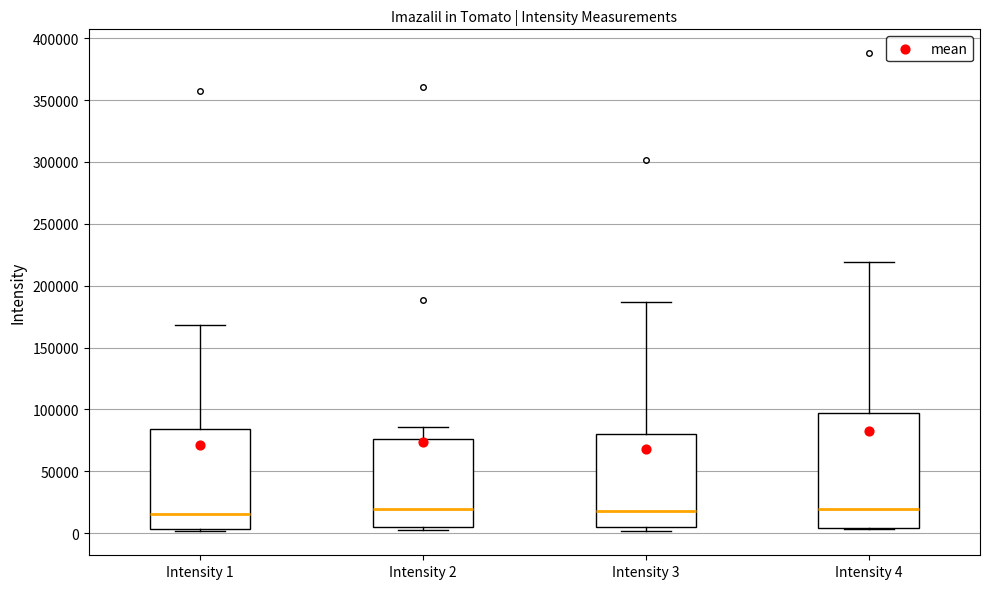

Reading left to right, transcribe this box plot: for each box, give where its median line is, the range the box spans, and where its two whiskers end, as read against the y-axis. The values are not printed on the chart, so give them approximately, as read against the axis.

Intensity 1: median 15000, box 5000 to 85000, whiskers 0 to 170000
Intensity 2: median 20000, box 5000 to 75000, whiskers 0 to 85000
Intensity 3: median 15000, box 5000 to 80000, whiskers 0 to 185000
Intensity 4: median 20000, box 5000 to 95000, whiskers 5000 to 220000